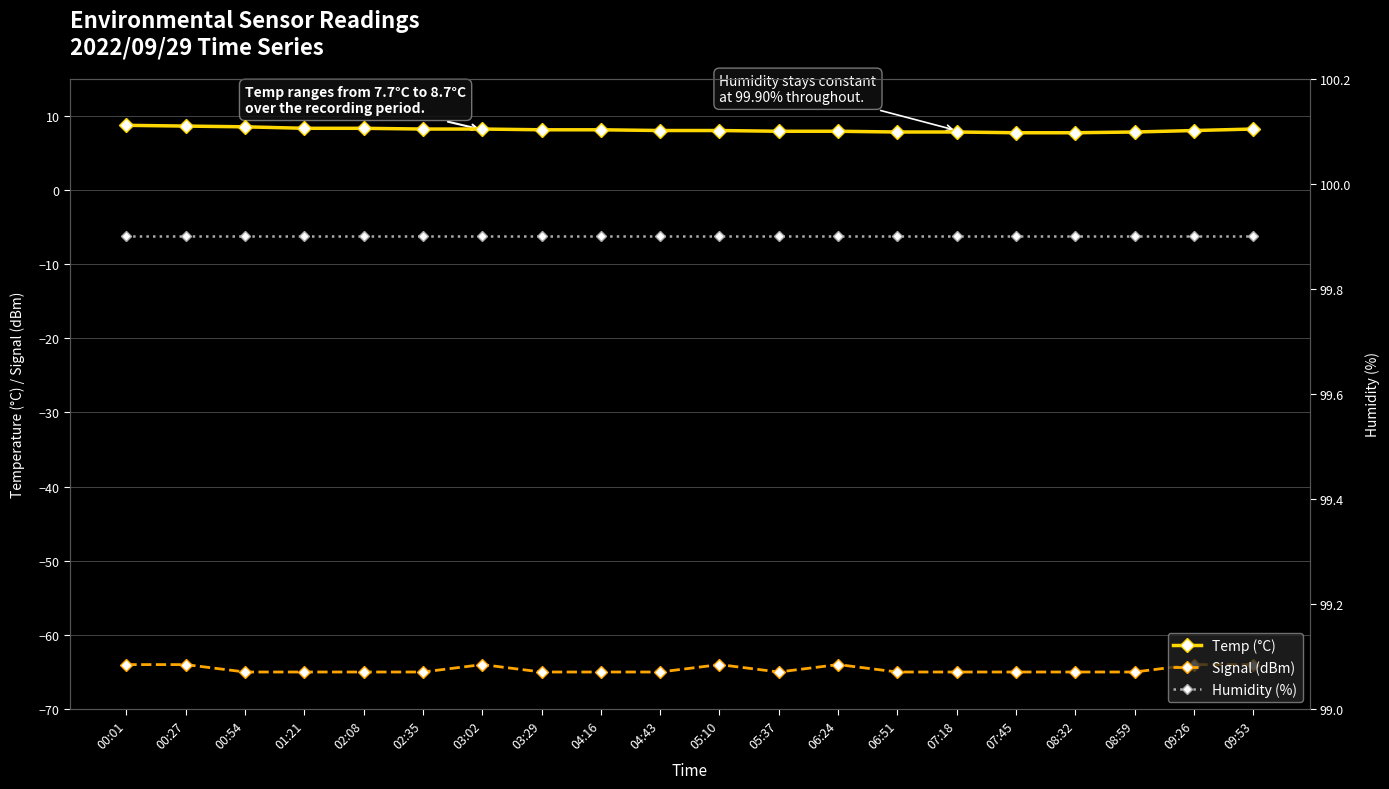

Where does the Temp (°C) series first go above 8?

00:01